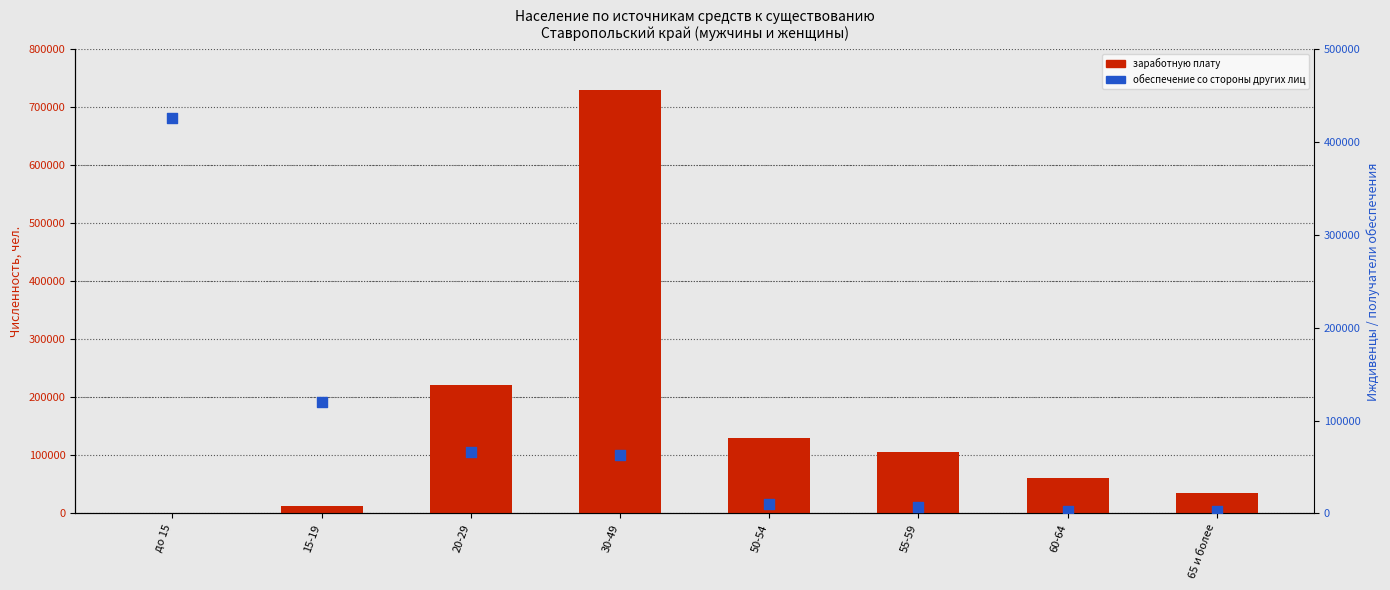

At how many categories does at least one series exceed 426345?

1